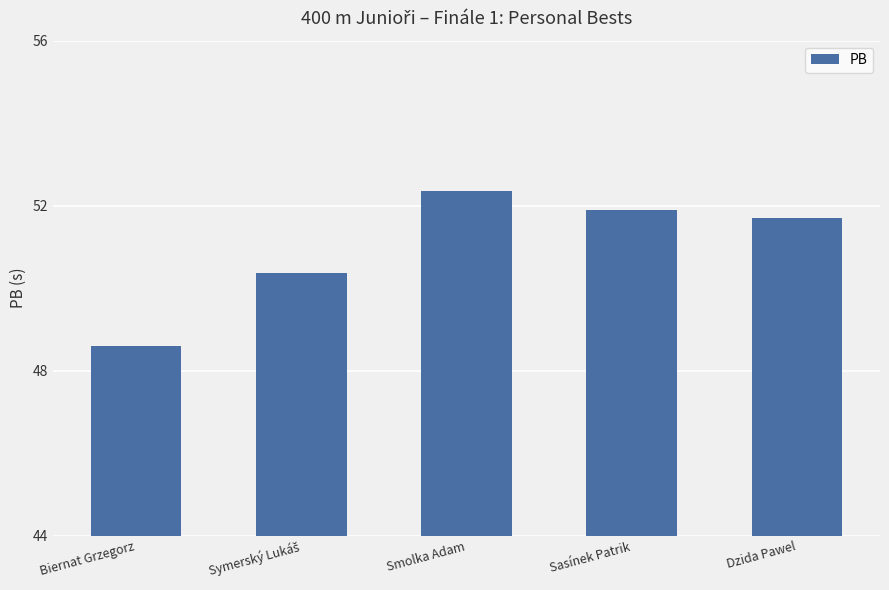

True or false: the data shows 52.4 at Smolka Adam.

True